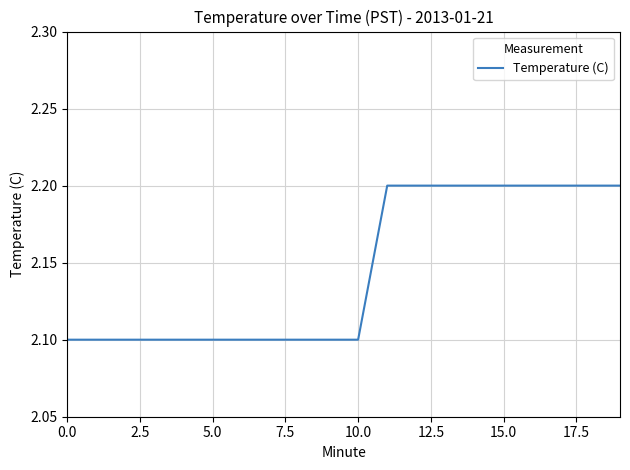

What is the maximum value shown in the chart?

2.2